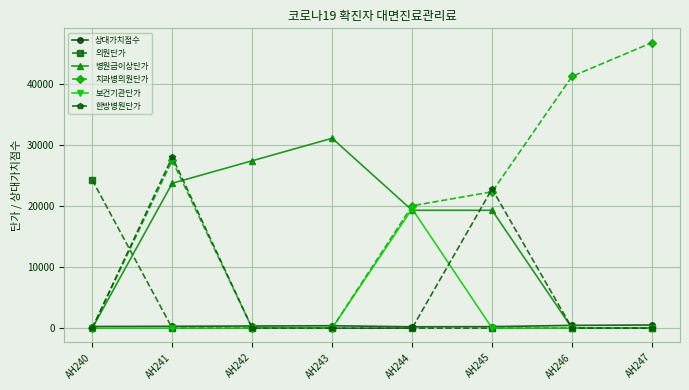

True or false: 치과병의원단가 has a value of 41230.0 at AH246.

True